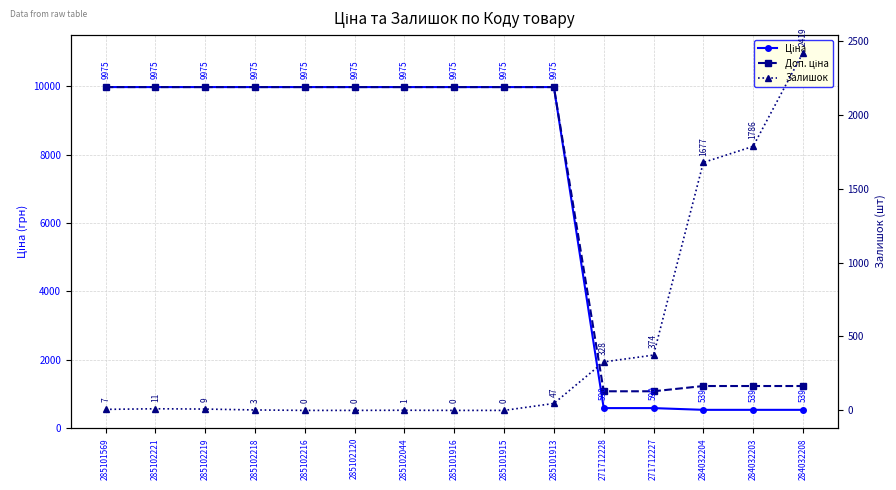

What is the value of the Ціна point at the 2nd from the left?

9975.0